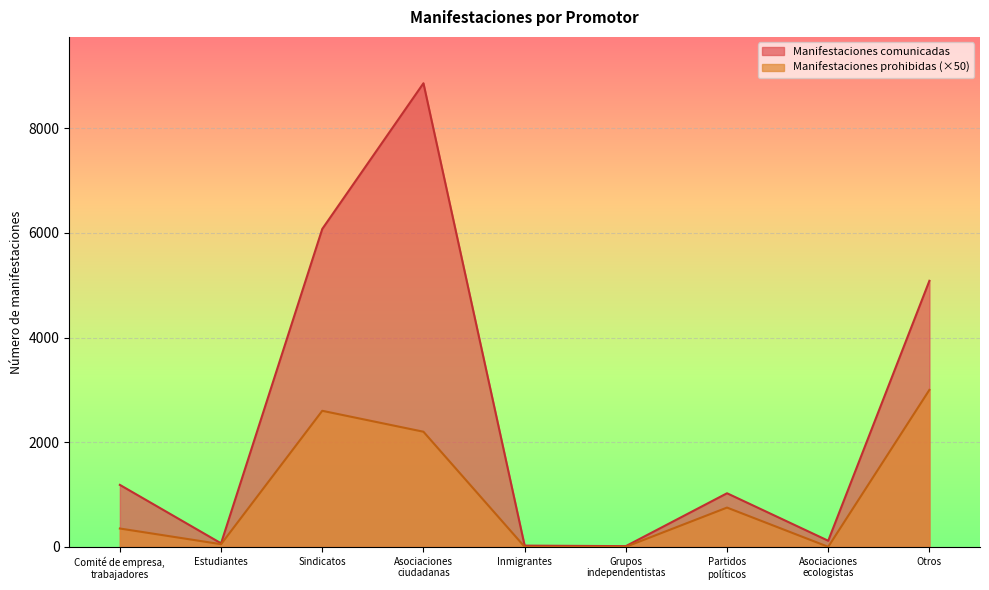

Which series has the widest spread of values?

Manifestaciones comunicadas